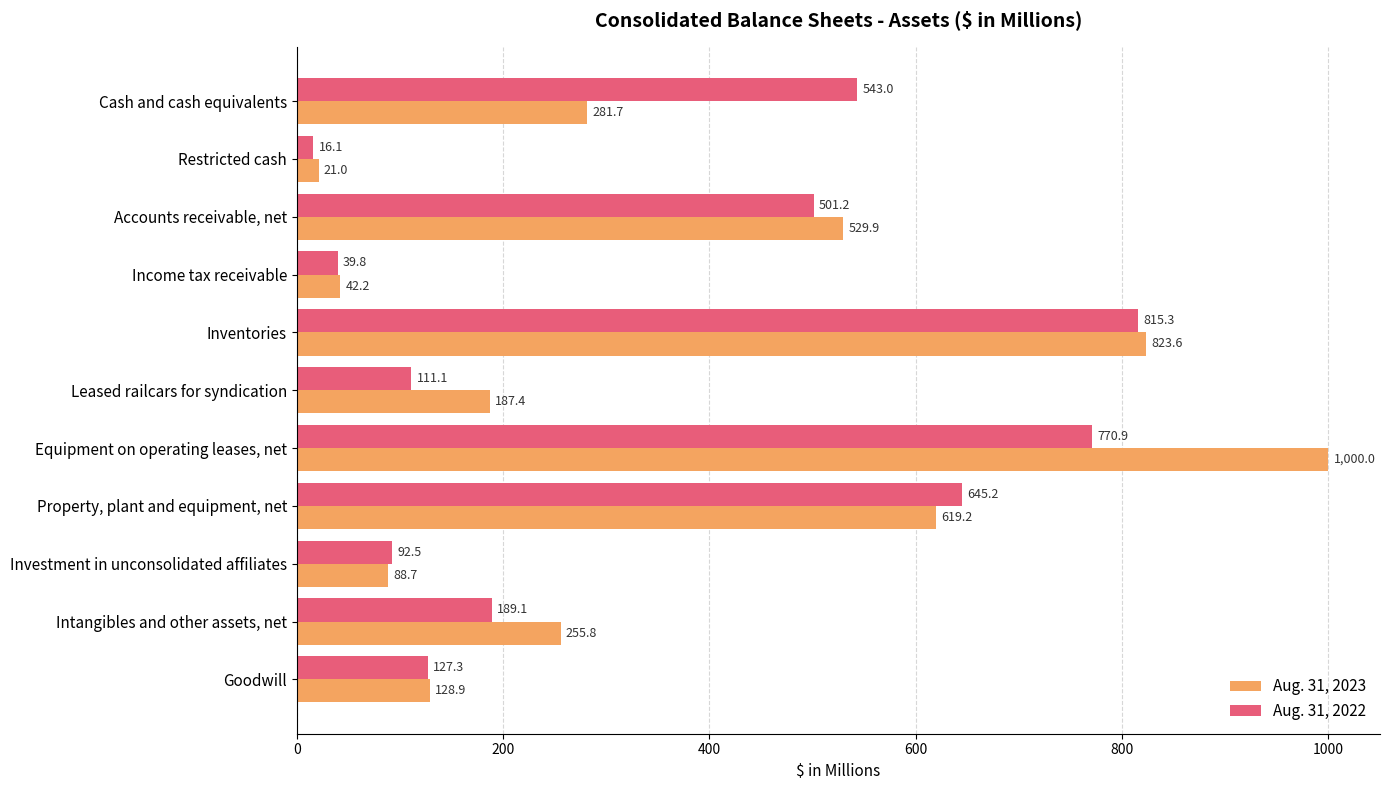

At which label is Aug. 31, 2023 closest to 510?

Accounts receivable, net